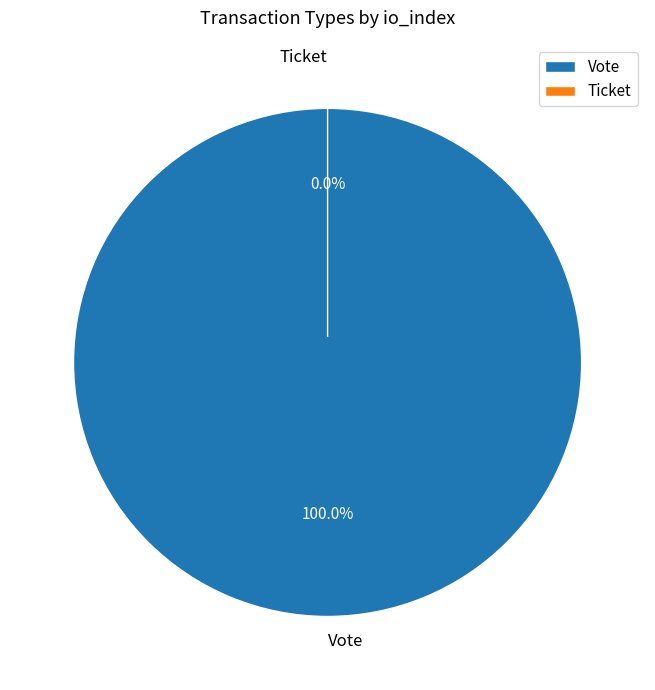

Is it true that Ticket is 1% of the pie?

False